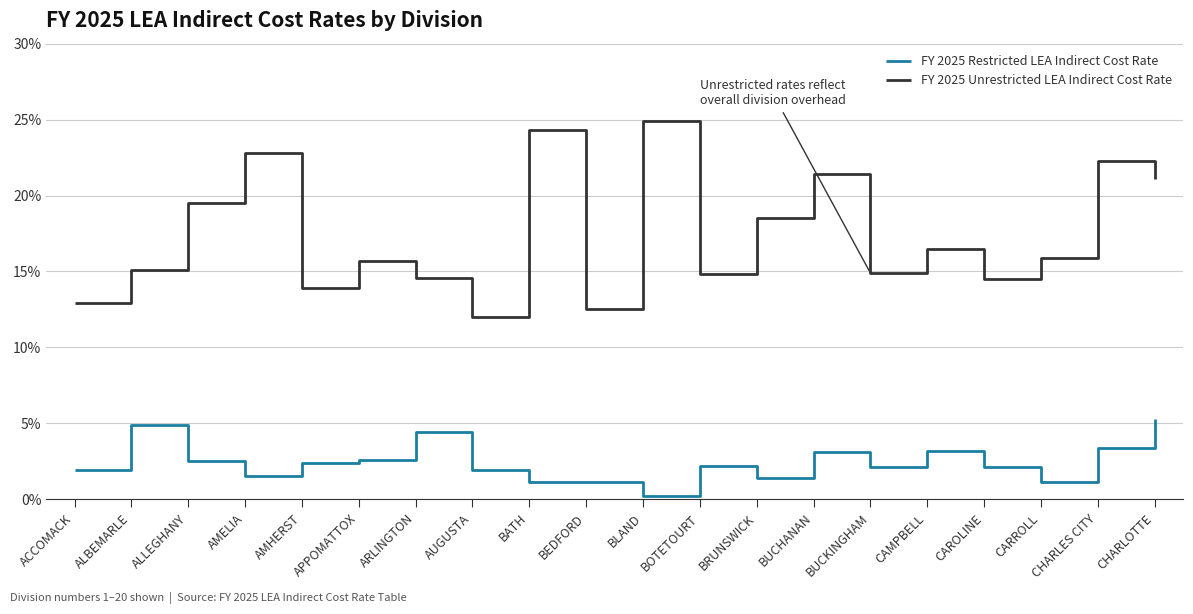

The FY 2025 Unrestricted LEA Indirect Cost Rate series shows 0.1 at BUCKINGHAM. True or false?

False